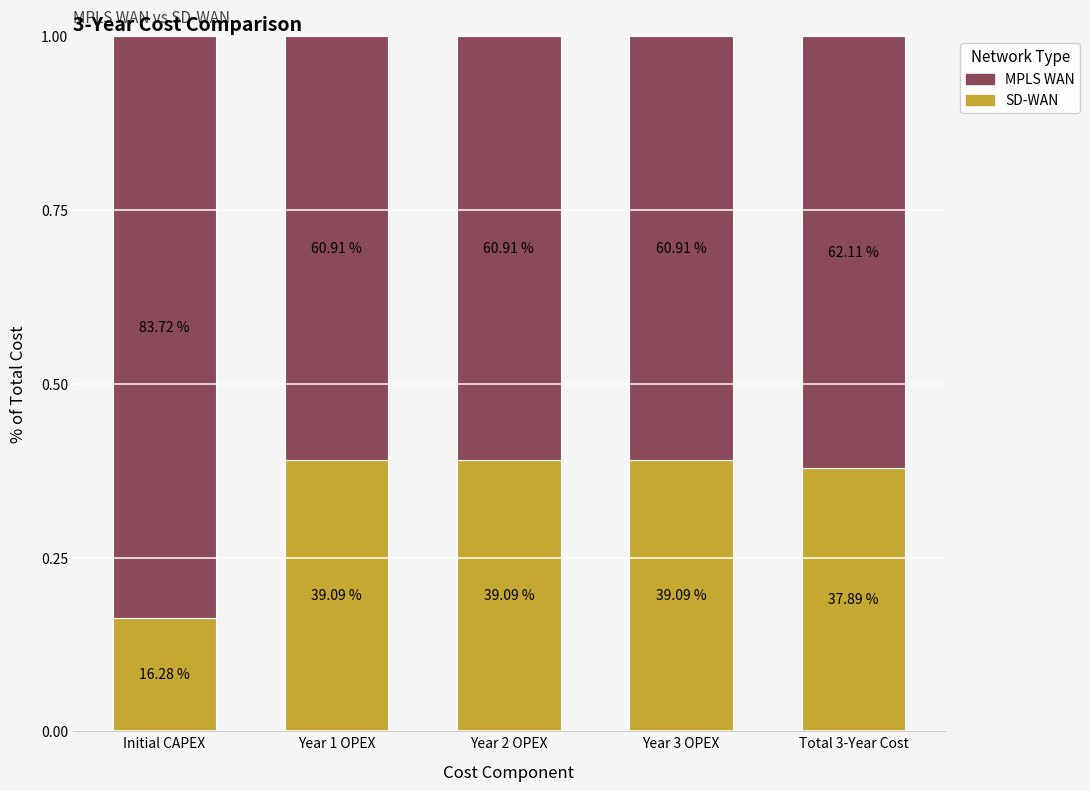

What is the total value across all series at Year 1 OPEX?

1.0